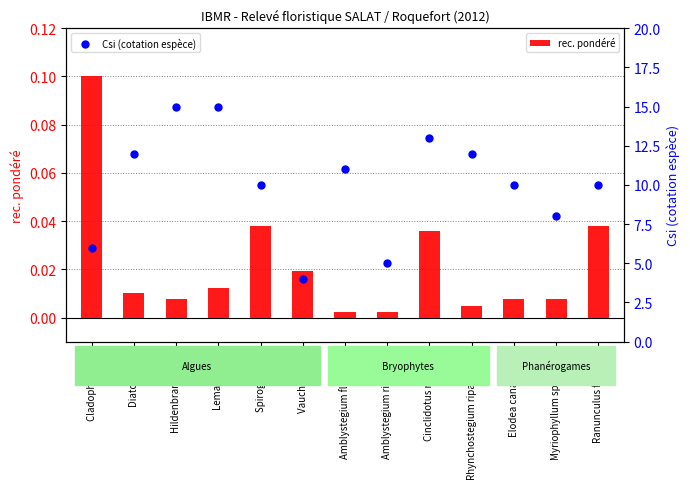

At how many categories does at least one series exceed 5?

11